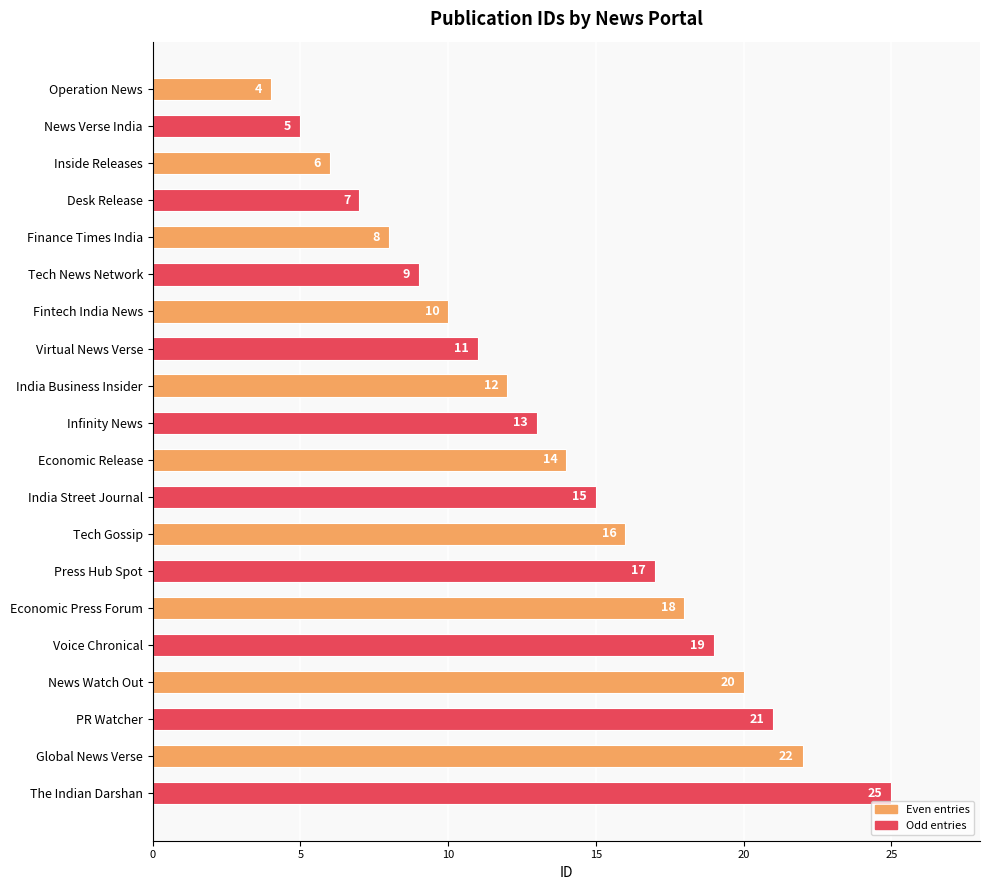

How many data points are less than 14?

10